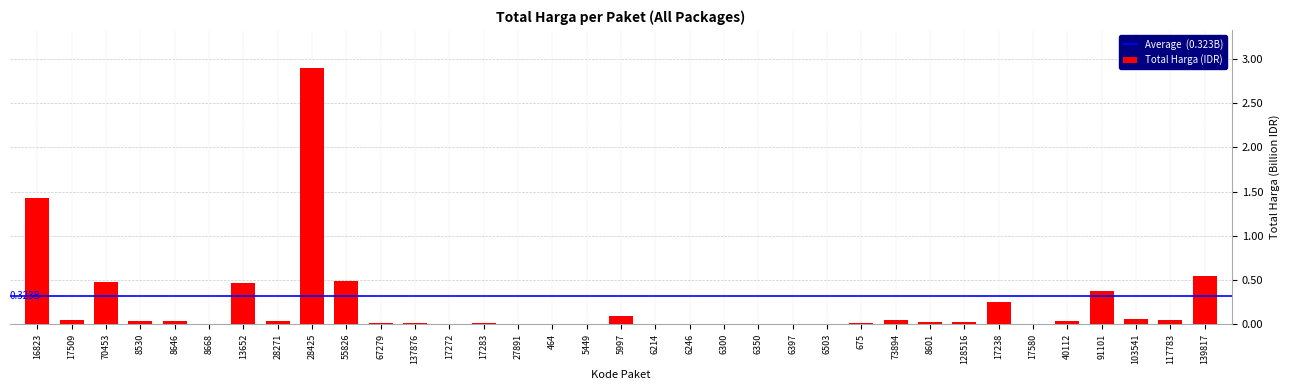

At which label does the data first exceed 27412000?

16823